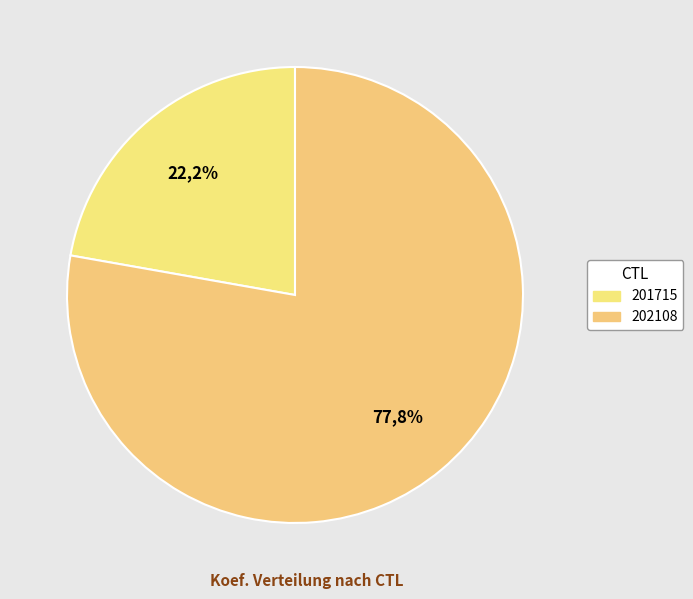

Is there a majority slice in this chart?

Yes